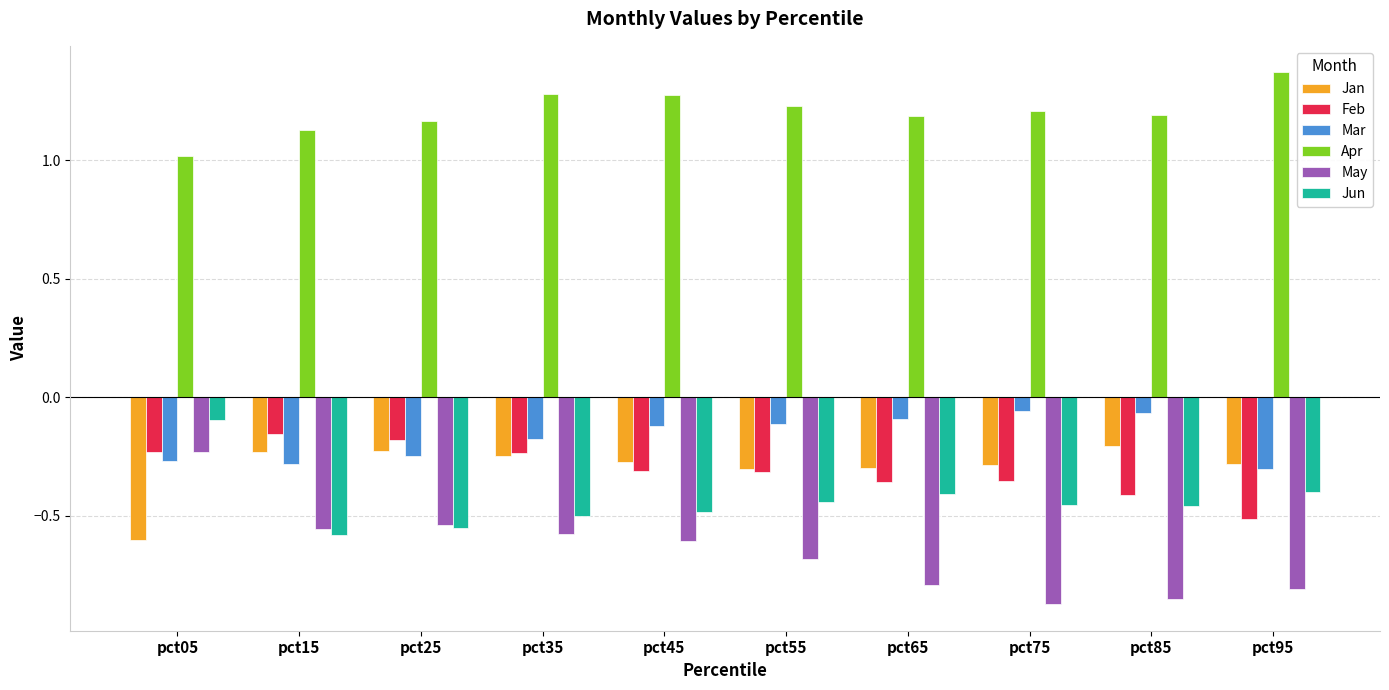

What is the difference between the maximum and minimum values in the Mar series?

0.2